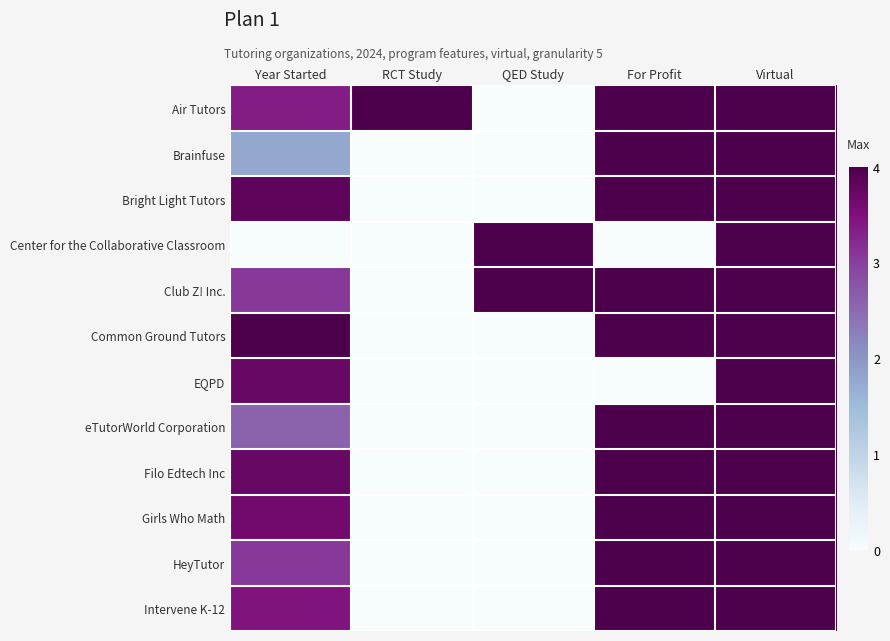

At which category is the sum across all series the highest?

Virtual